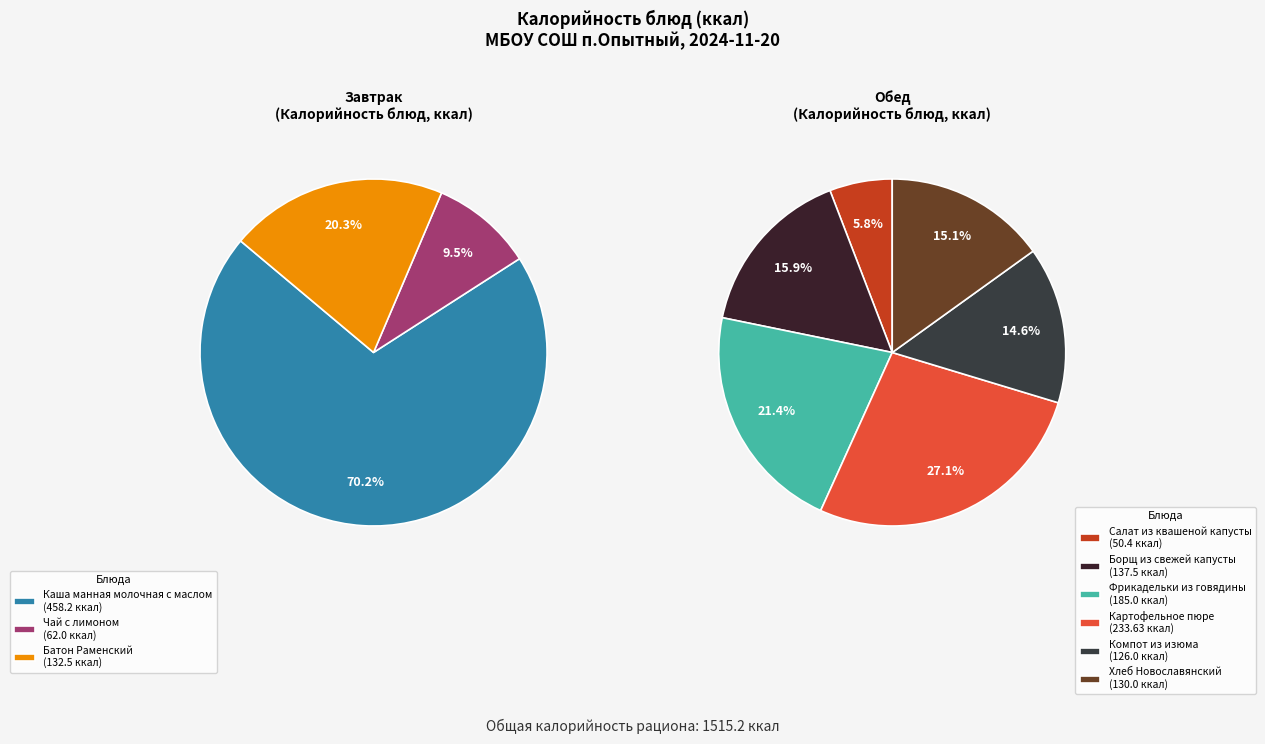

Rank the categories by value from lowest to highest.

Салат из квашеной капусты, Чай с лимоном, Компот из изюма, Хлеб Новославянский, Батон Раменский, Борщ из свежей капусты, Фрикадельки из говядины, Картофельное пюре, Каша манная молочная с маслом